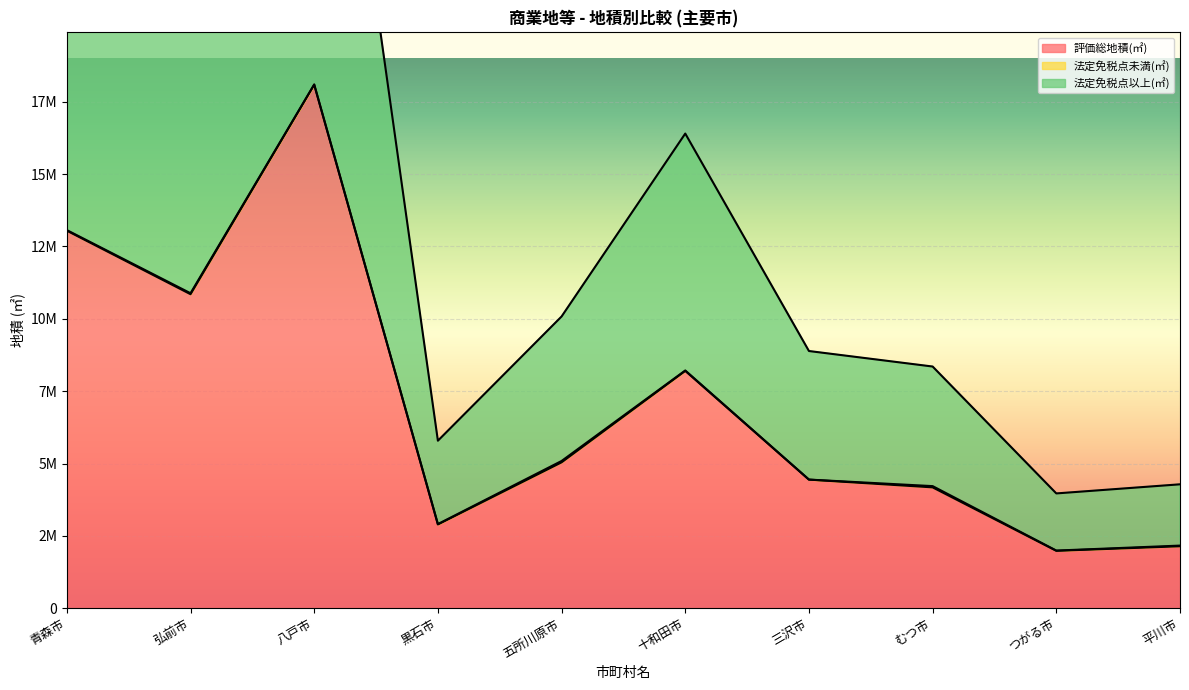

True or false: 法定免税点以上(㎡) and 評価総地積(㎡) intersect in this chart.

False